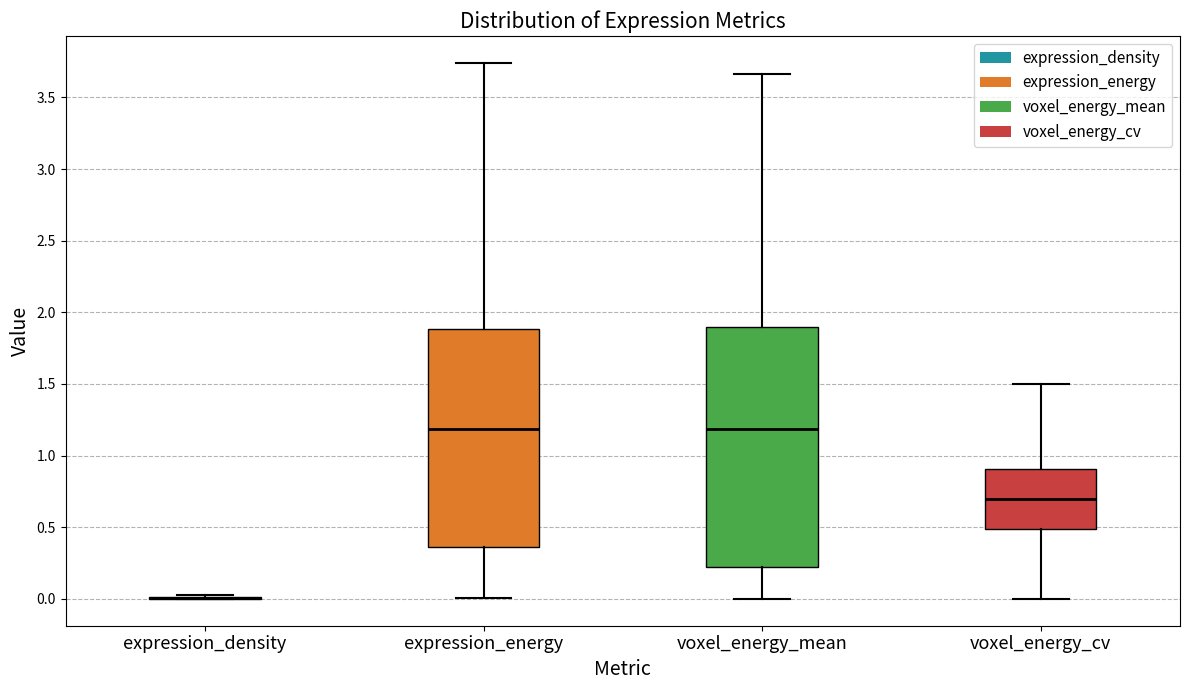

Reading left to right, transcribe this box plot: for each box, give where its median line is, the range the box spans, and where its two whiskers end, as read against the y-axis. The values are not printed on the chart, so give them approximately, as read against the axis.

expression_density: box collapsed to a line at 0.00, whiskers 0.00 to 0.00
expression_energy: median 1.20, box 0.35 to 1.90, whiskers 0.00 to 3.75
voxel_energy_mean: median 1.20, box 0.20 to 1.90, whiskers 0.00 to 3.65
voxel_energy_cv: median 0.70, box 0.50 to 0.90, whiskers 0.00 to 1.50